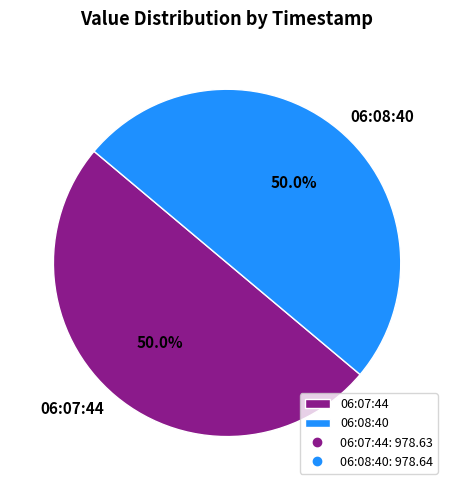

How many slices are in this pie chart?

2